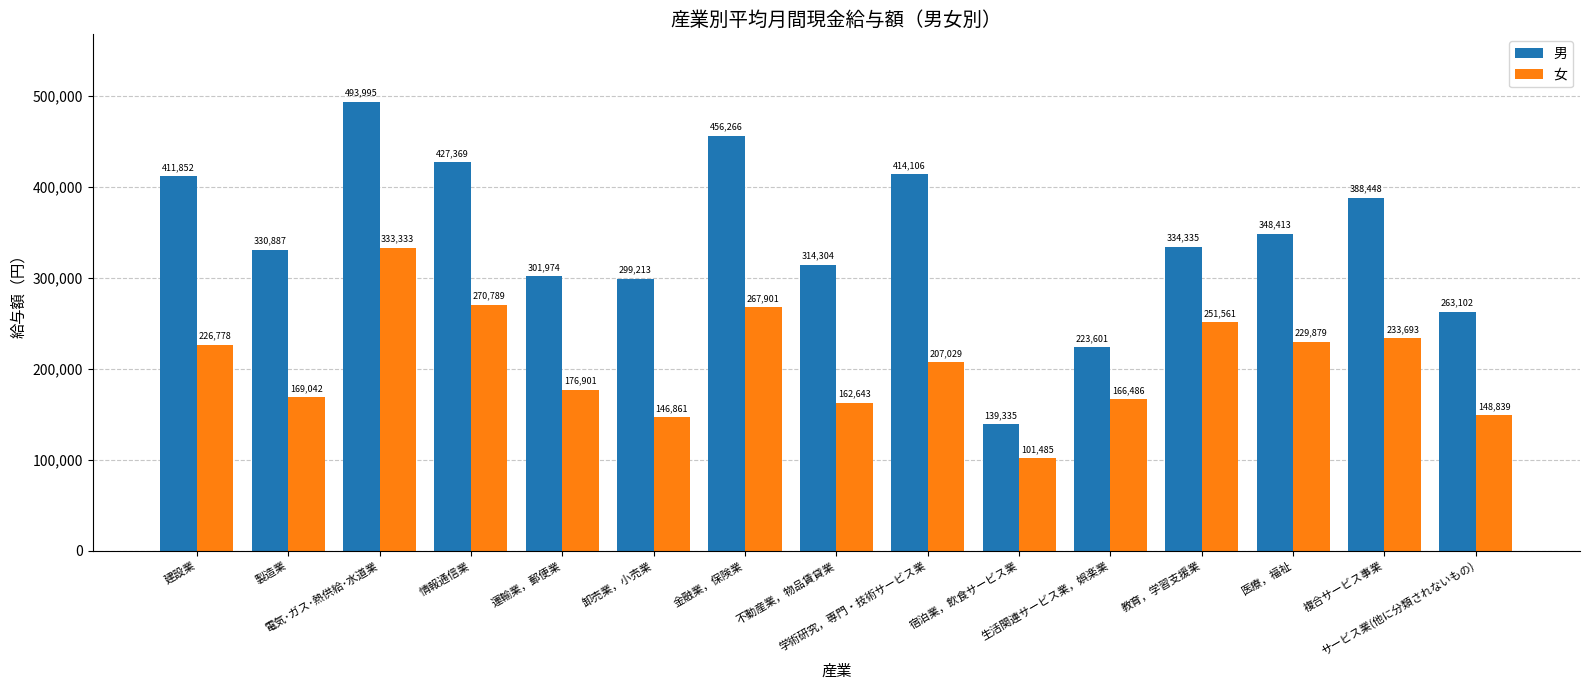

Where does the 女 series first go above 207029?

建設業